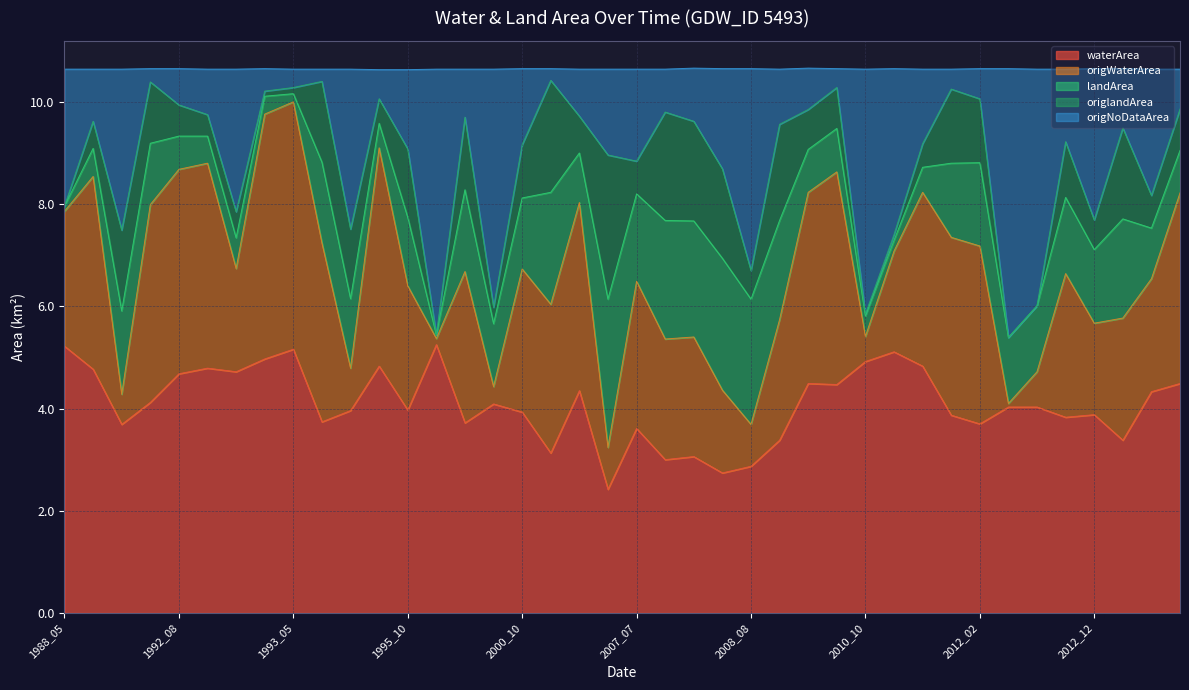

What is the lowest value of the waterArea series?

2.4